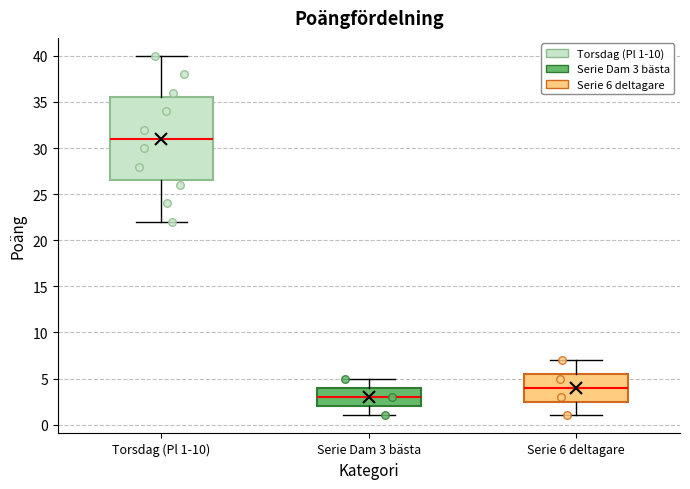

Where does the median line of the box for Serie Dam 3 bästa sit on the y-axis? The values are not printed on the chart, so give them approximately, as read against the axis.

3.0